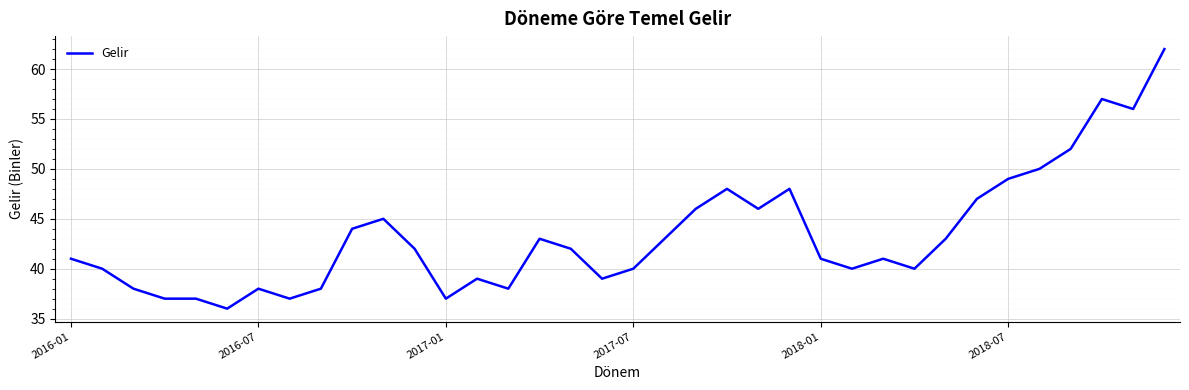

What is the difference between the maximum and minimum values?

26